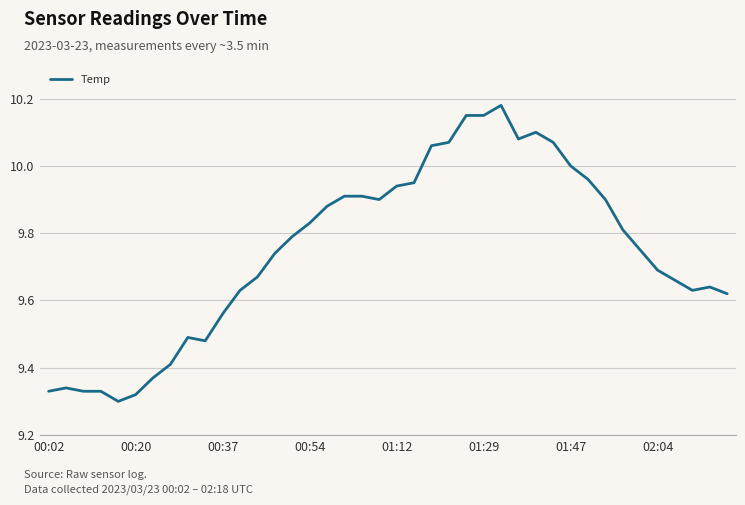

Is this an area chart (filled region under the line)?

No